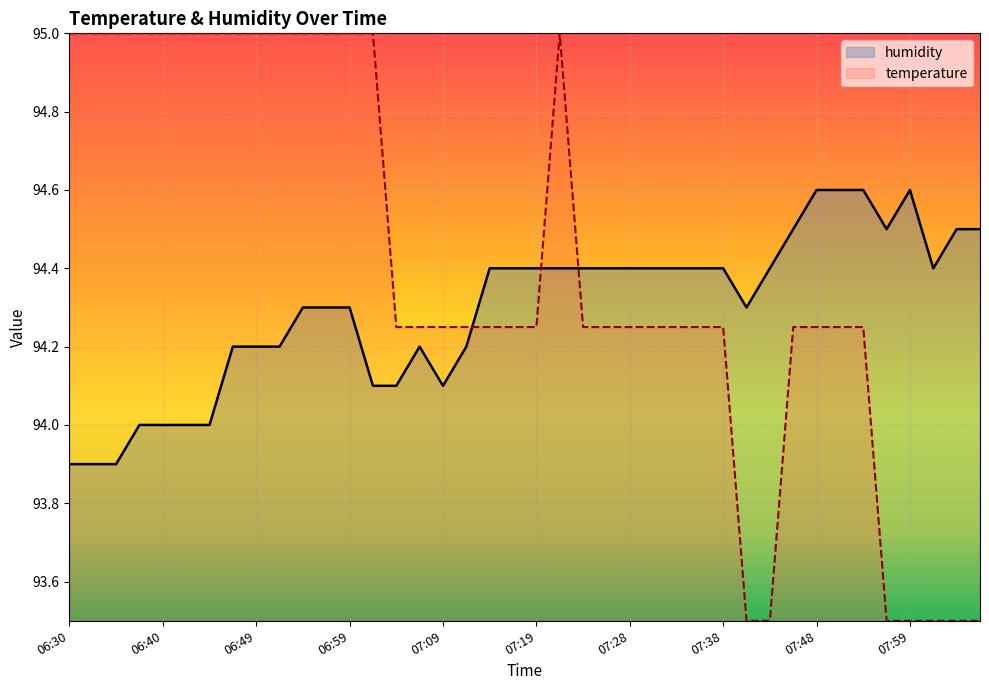

What position from the right is 06:52?

31